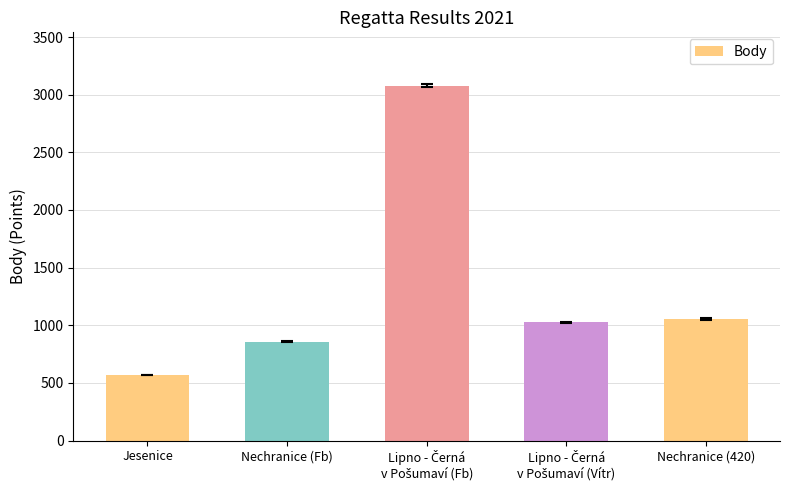

Which label corresponds to the smallest value in the chart?

Jesenice